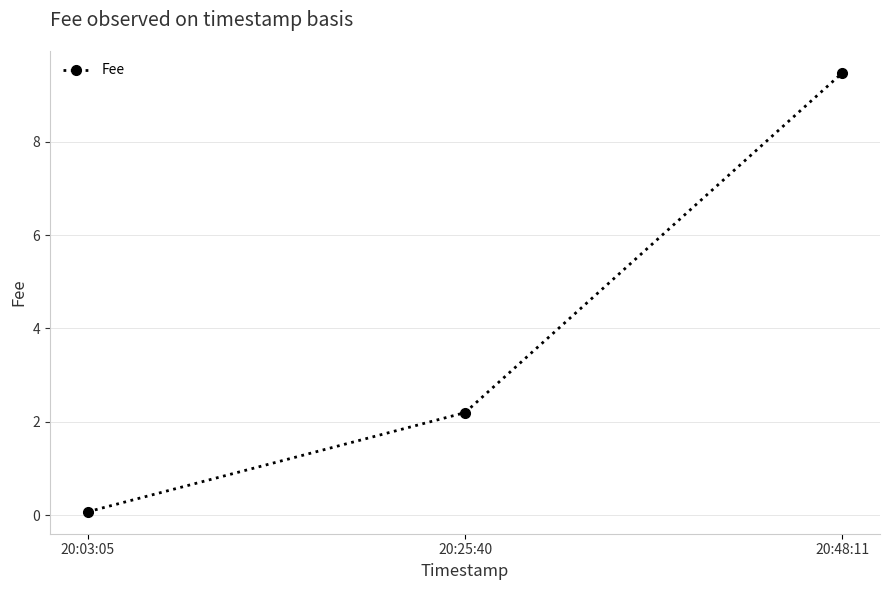

Is this an area chart (filled region under the line)?

No